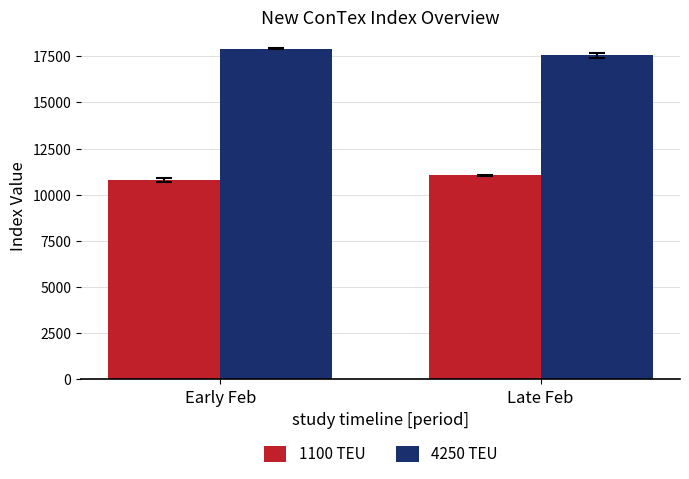

The value of 1100 TEU at Early Feb is 4528.0. True or false?

False